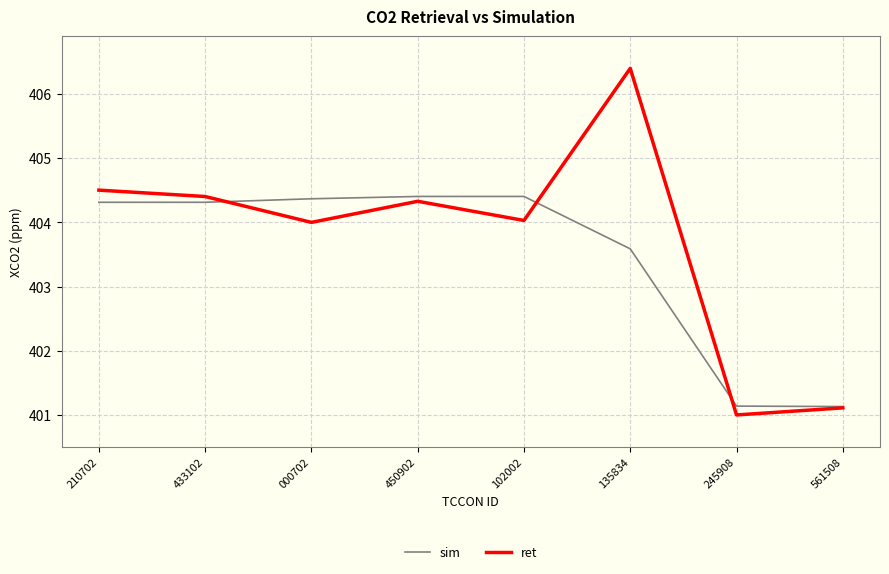

The ret series shows 630.5 at 450902. True or false?

False